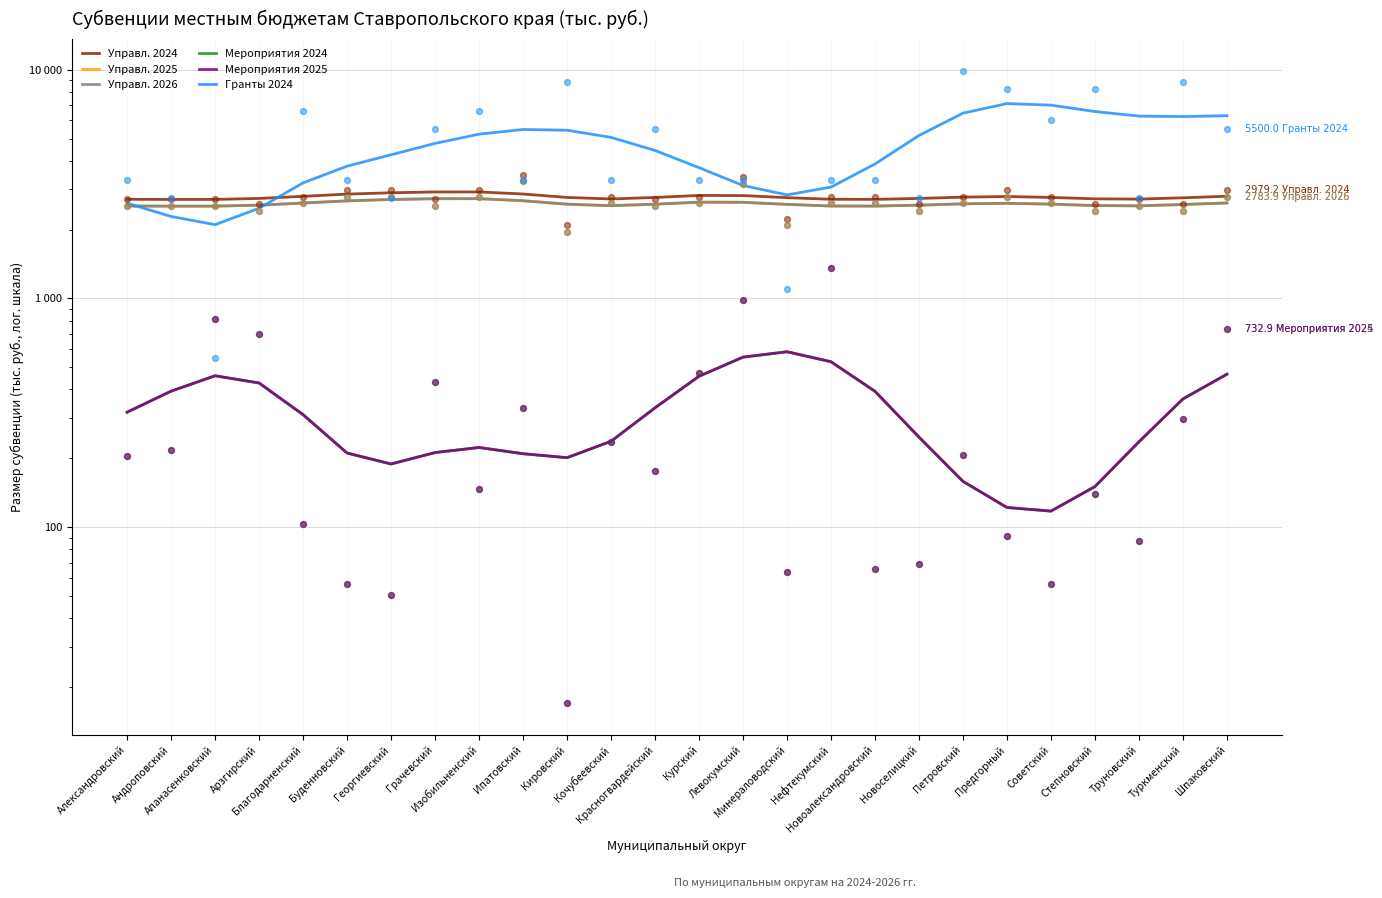

At how many categories does at least one series exceed 408?

26